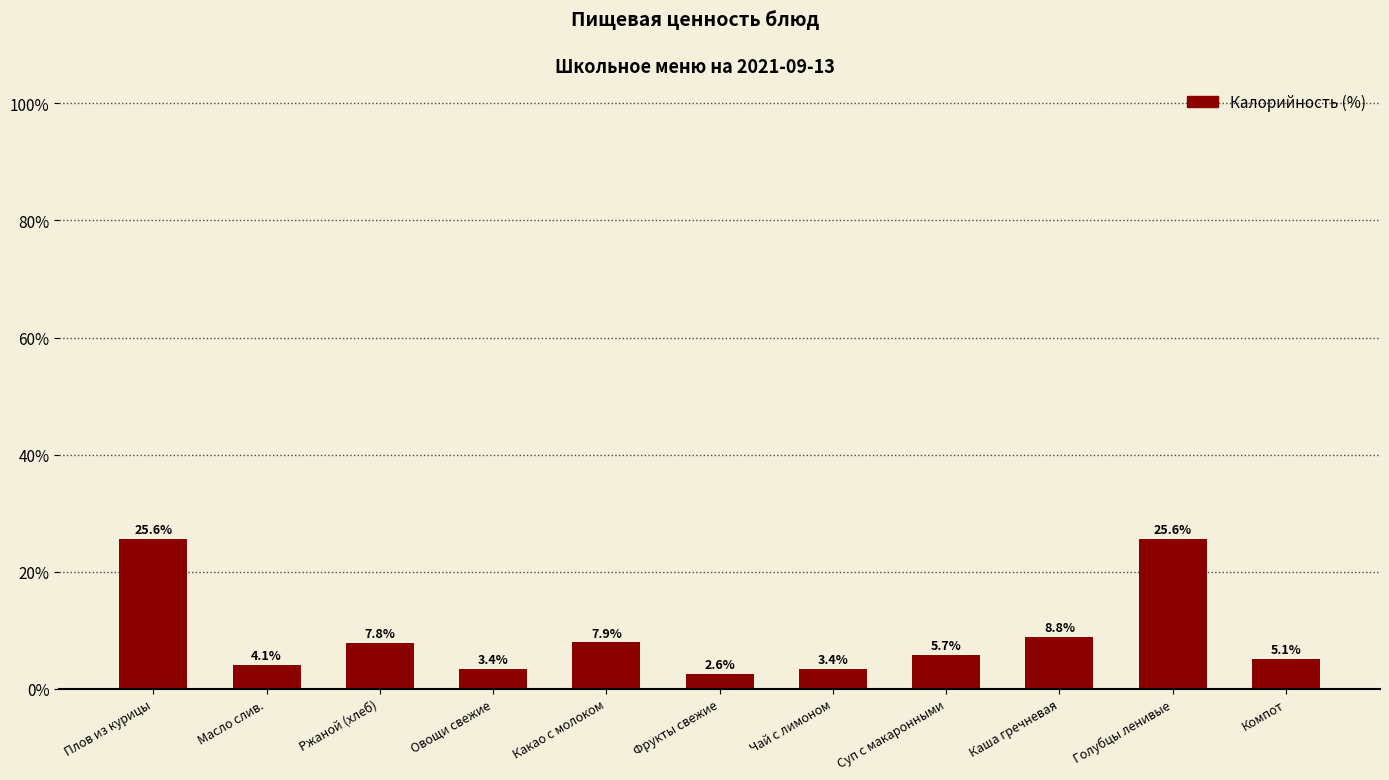

What is the difference between the second highest and minimum values?

23.1